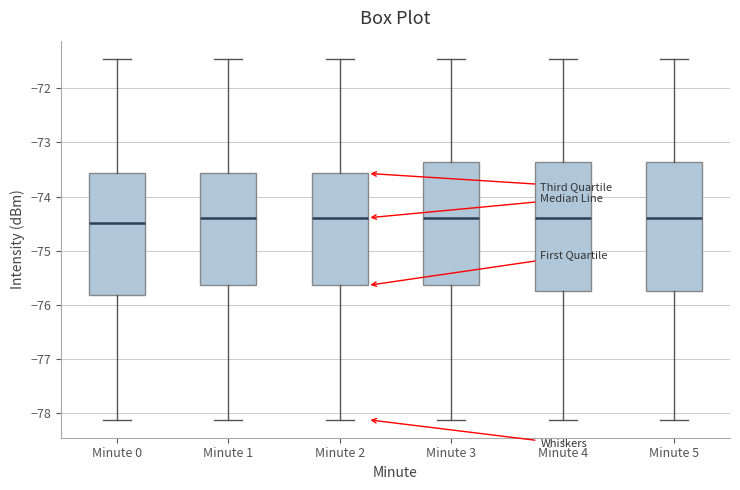

Reading left to right, transcribe this box plot: for each box, give where its median line is, the range the box spans, and where its two whiskers end, as read against the y-axis. The values are not printed on the chart, so give them approximately, as read against the axis.

Minute 0: median -74.5, box -75.8 to -73.6, whiskers -78.1 to -71.4
Minute 1: median -74.4, box -75.6 to -73.6, whiskers -78.1 to -71.4
Minute 2: median -74.4, box -75.6 to -73.6, whiskers -78.1 to -71.4
Minute 3: median -74.4, box -75.6 to -73.4, whiskers -78.1 to -71.4
Minute 4: median -74.4, box -75.7 to -73.4, whiskers -78.1 to -71.4
Minute 5: median -74.4, box -75.7 to -73.4, whiskers -78.1 to -71.4